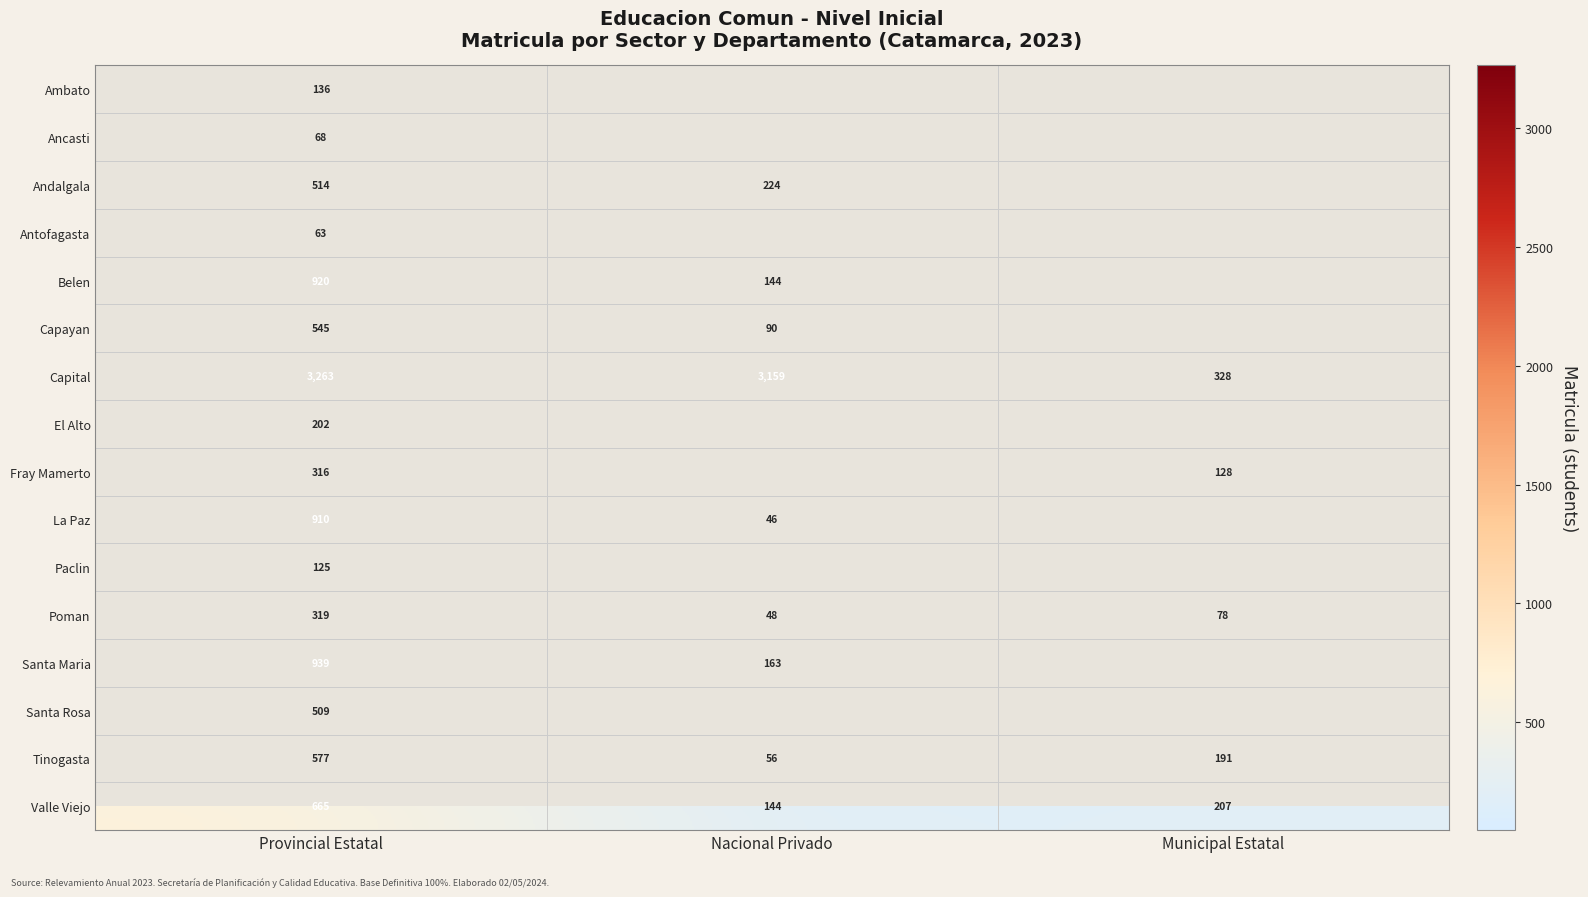

At how many categories does at least one series exceed 1220?

2